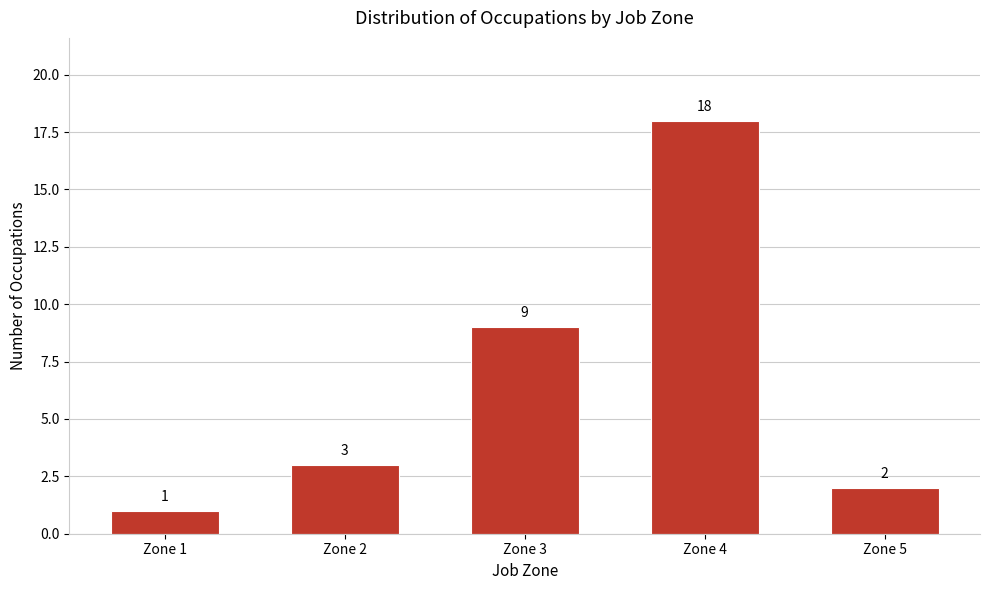

Reading left to right, list all the values displayed in this chart.

1	3	9	18	2